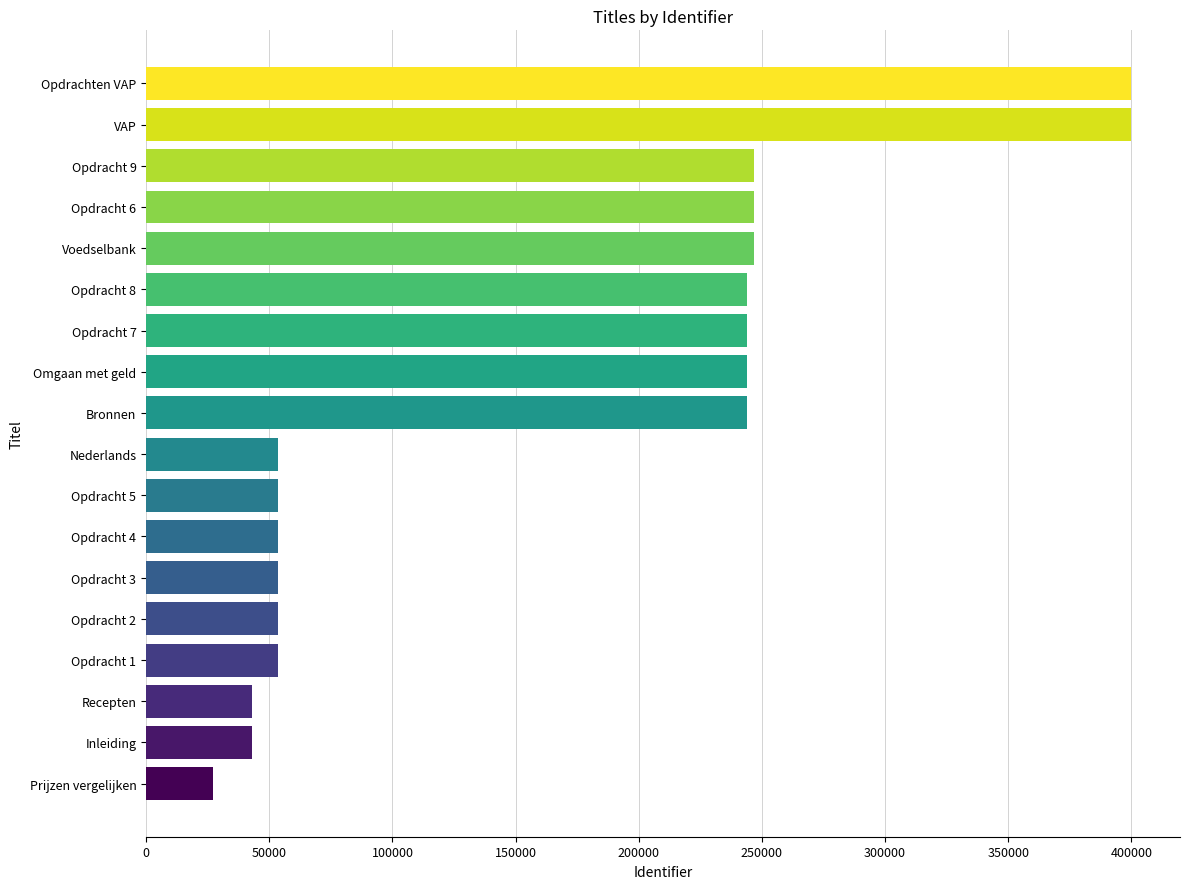

What is the sum of all values?

2950467